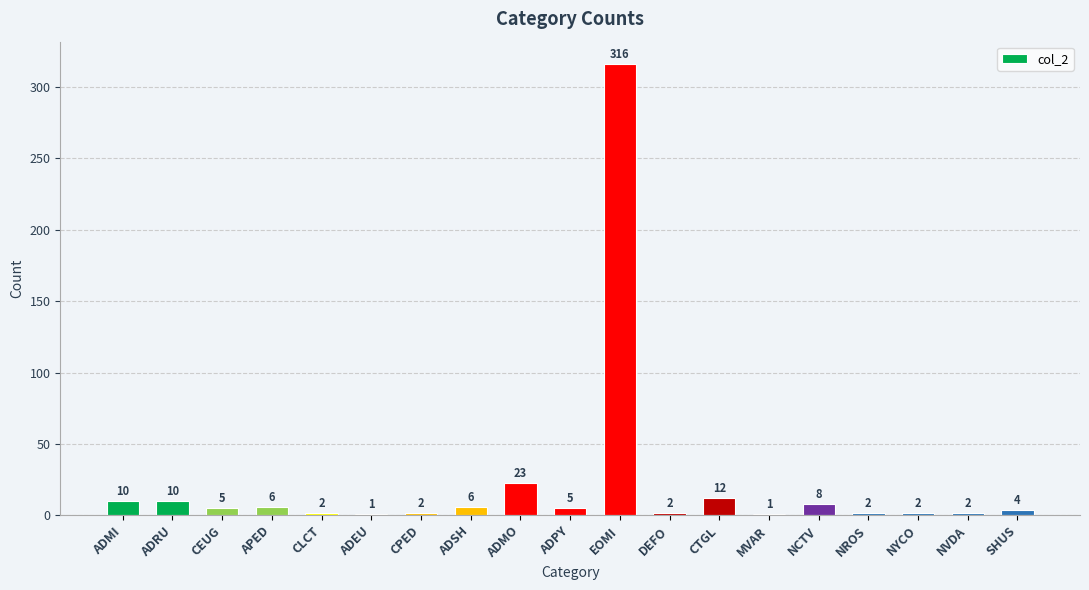

What is the greatest value displayed?

316